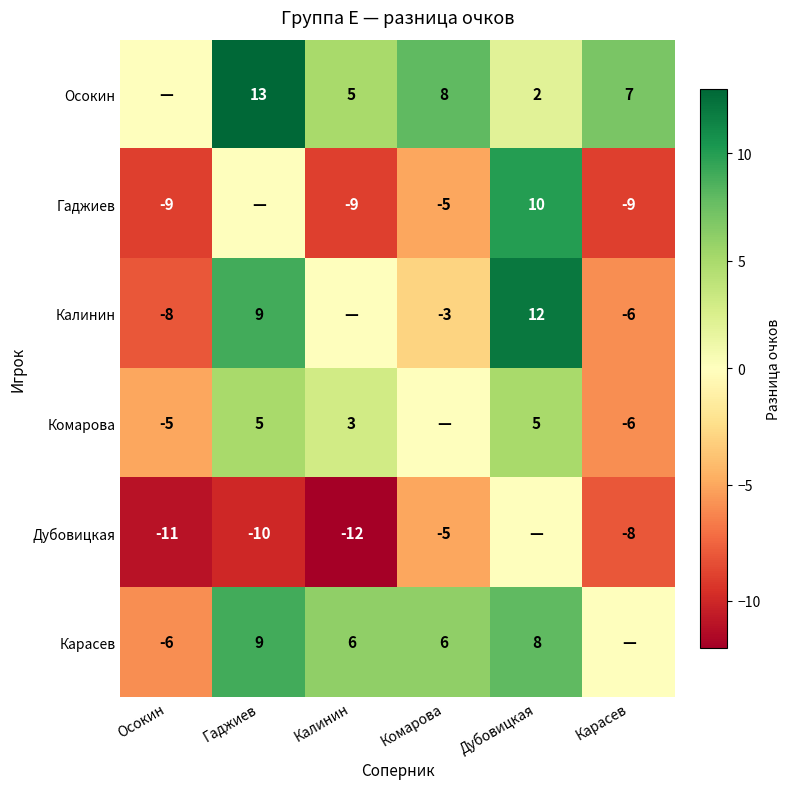

What is the total value across all series at Осокин?

-39